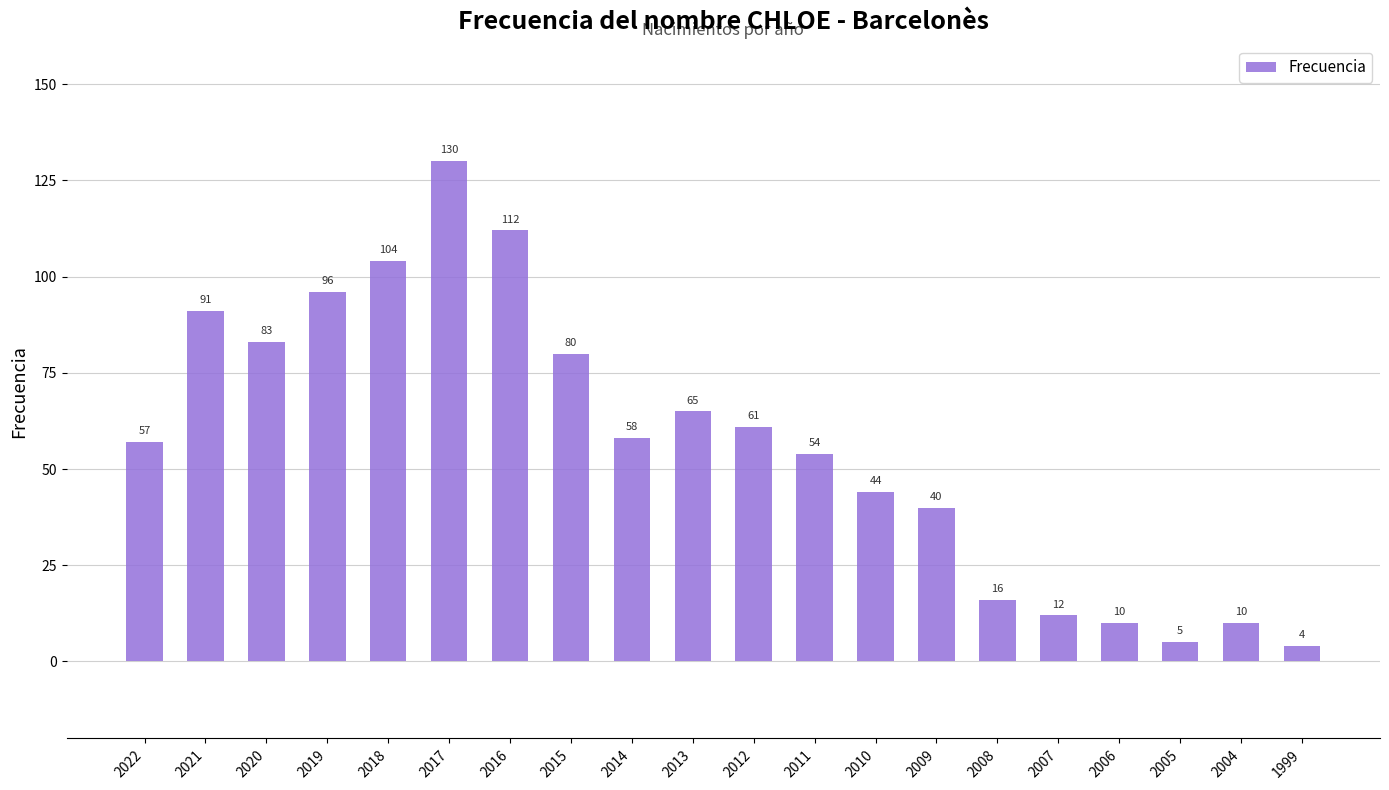

Reading right to left, what are all the values shown in this chart?

1999=4	2004=10	2005=5	2006=10	2007=12	2008=16	2009=40	2010=44	2011=54	2012=61	2013=65	2014=58	2015=80	2016=112	2017=130	2018=104	2019=96	2020=83	2021=91	2022=57